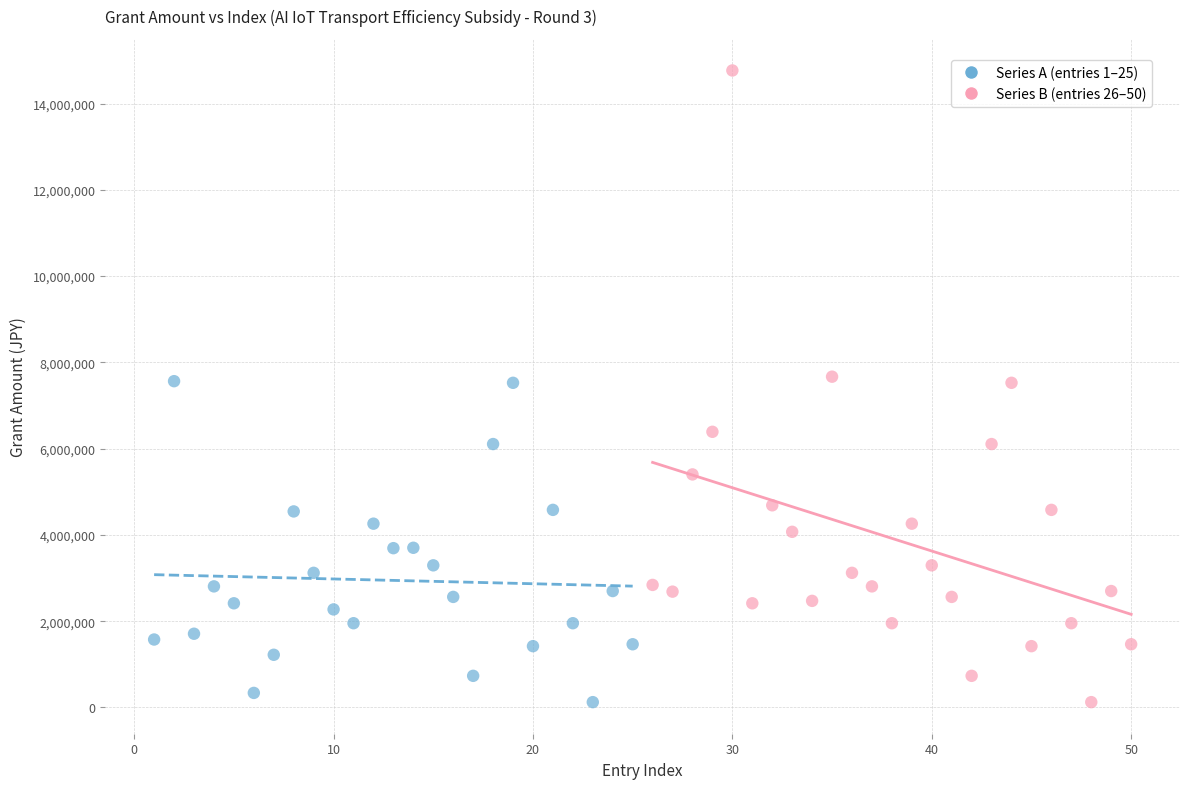

Which series reaches the maximum Y coordinate?

Series B (entries 26–50)